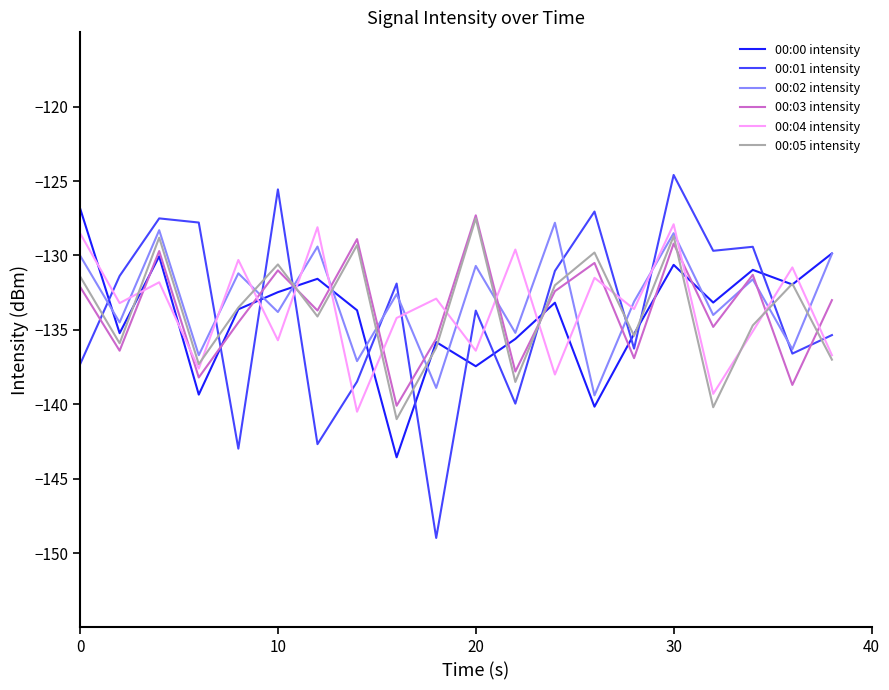

Which series has the largest range (max minus min)?

00:01 intensity